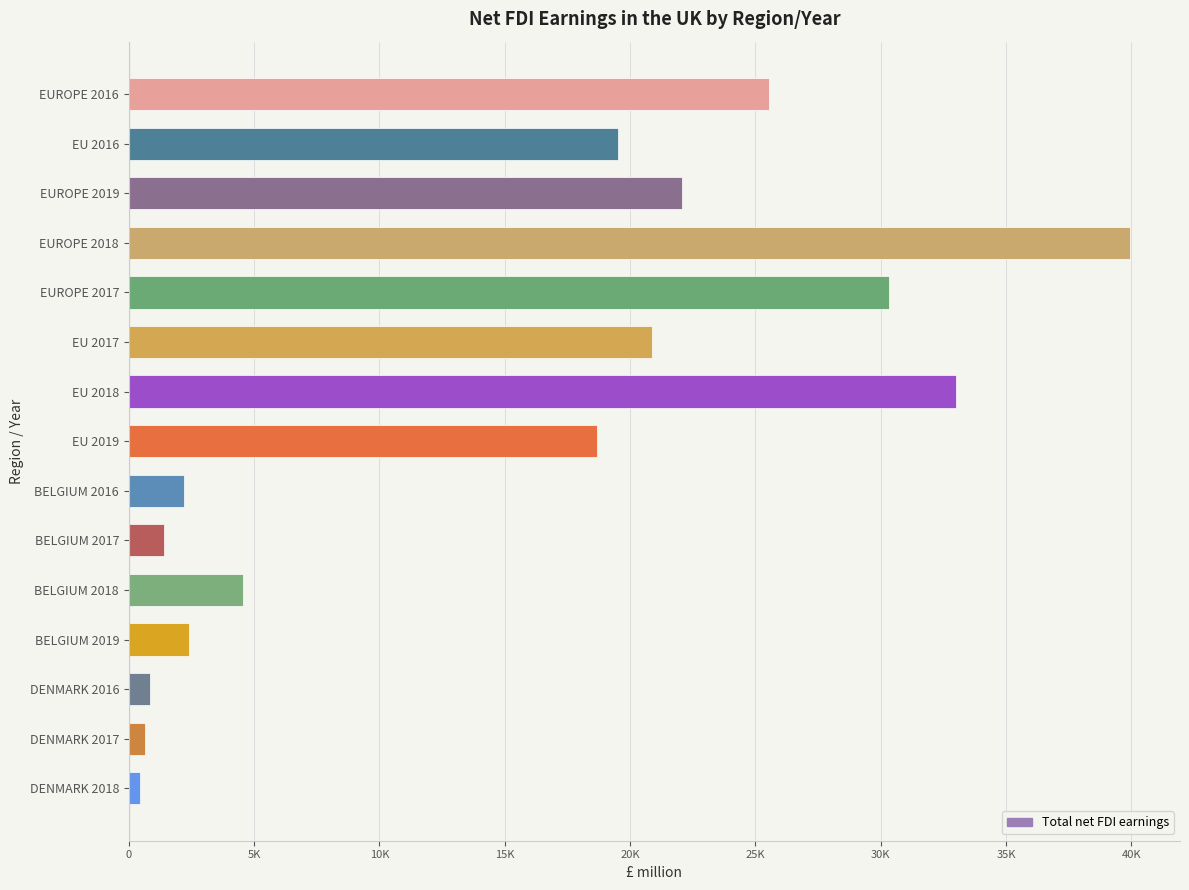

Does the chart contain any negative values?

No